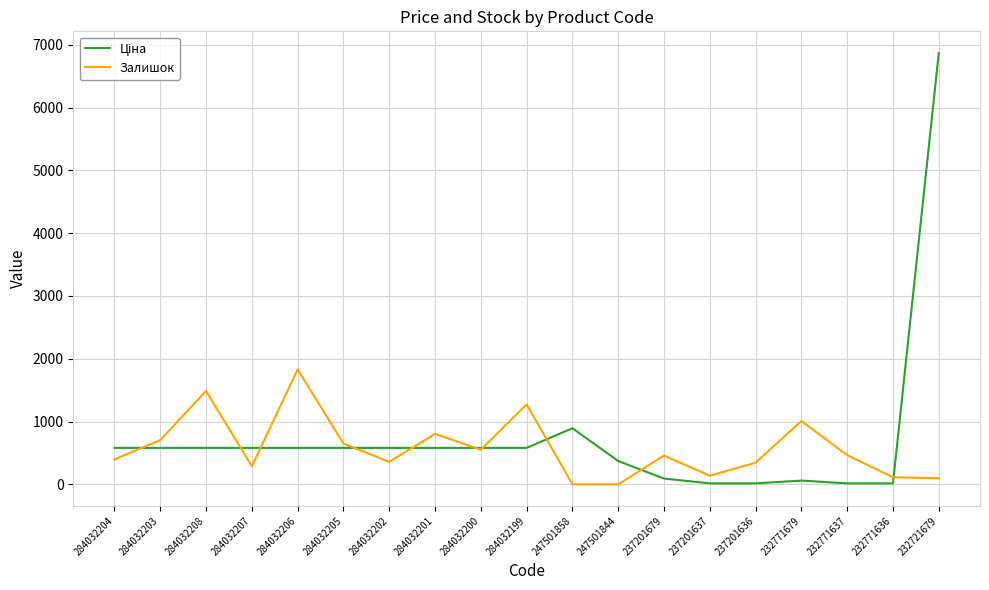

The Залишок series shows 344.0 at 237201636. True or false?

True